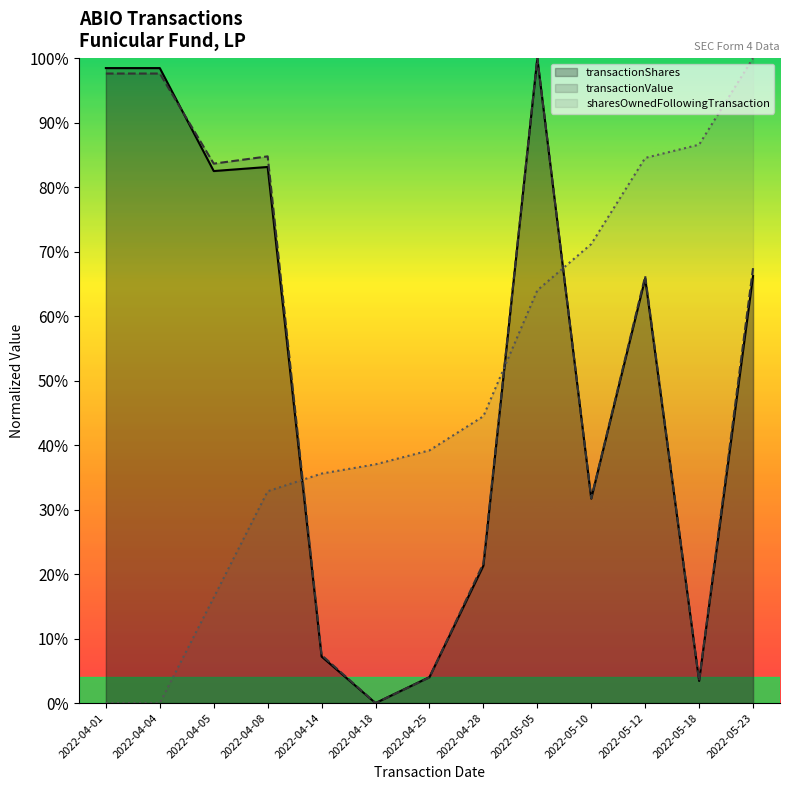

Which category has the lowest value in the sharesOwnedFollowingTransaction series?

2022-04-01